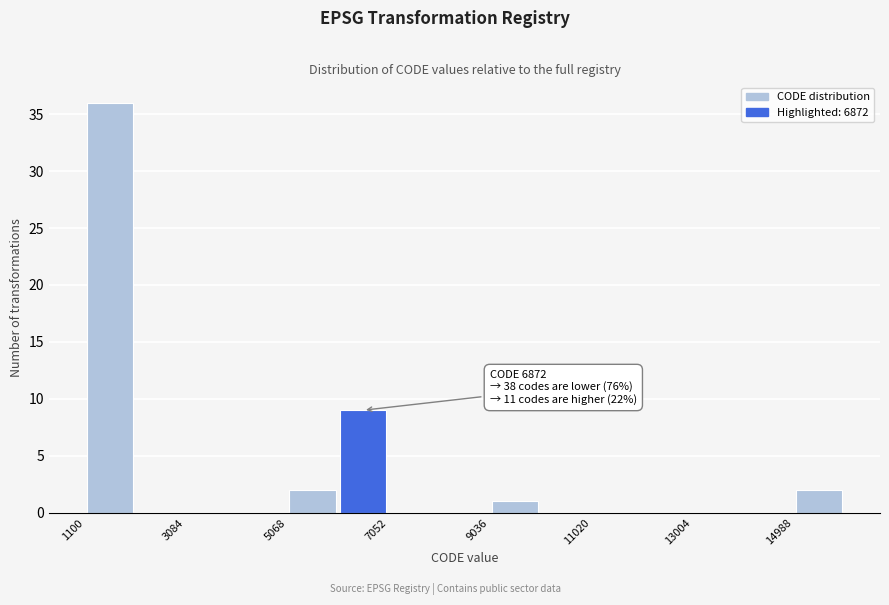

Over which range of the x-axis is the bar tallest?

1200 to 2000